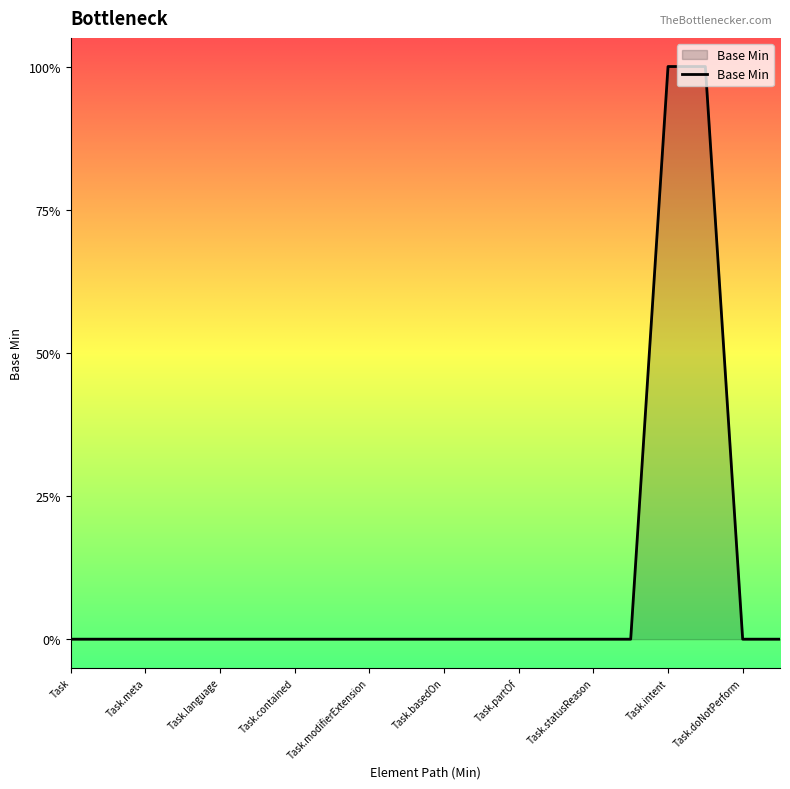

What is the sum of all values?

2